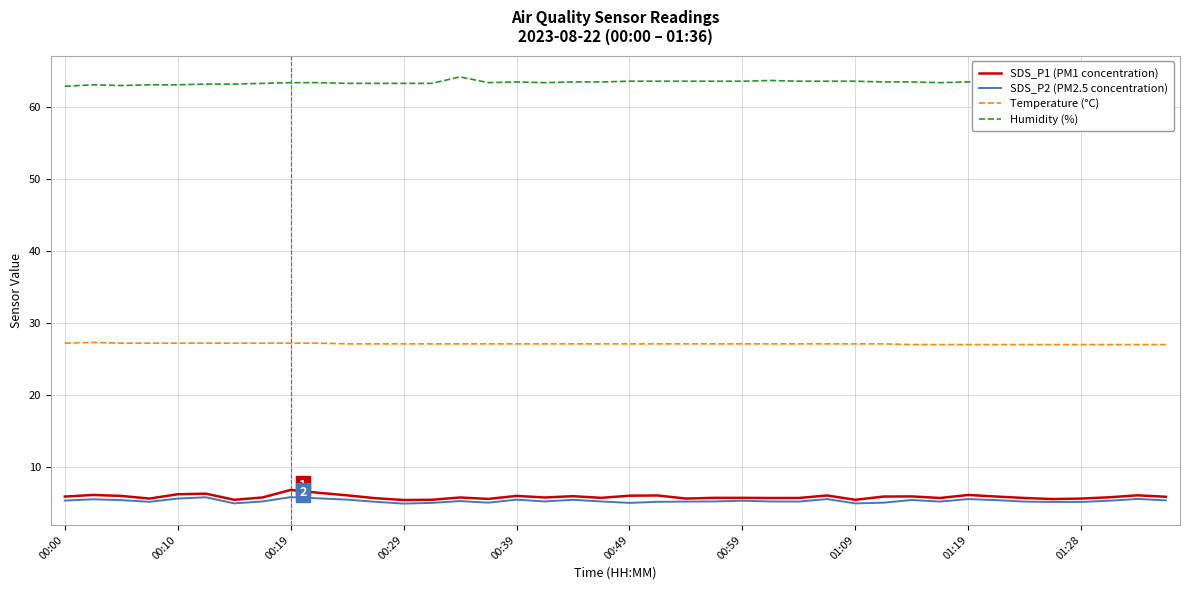

True or false: SDS_P1 (PM1 concentration) and Humidity (%) cross at least once.

False